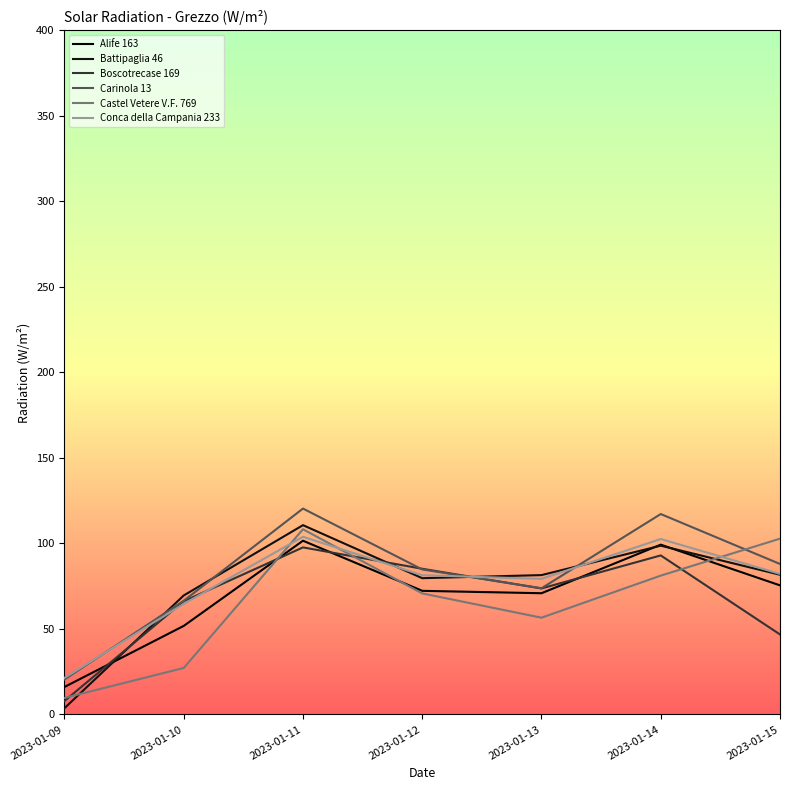

True or false: Conca della Campania 233 and Alife 163 intersect in this chart.

False